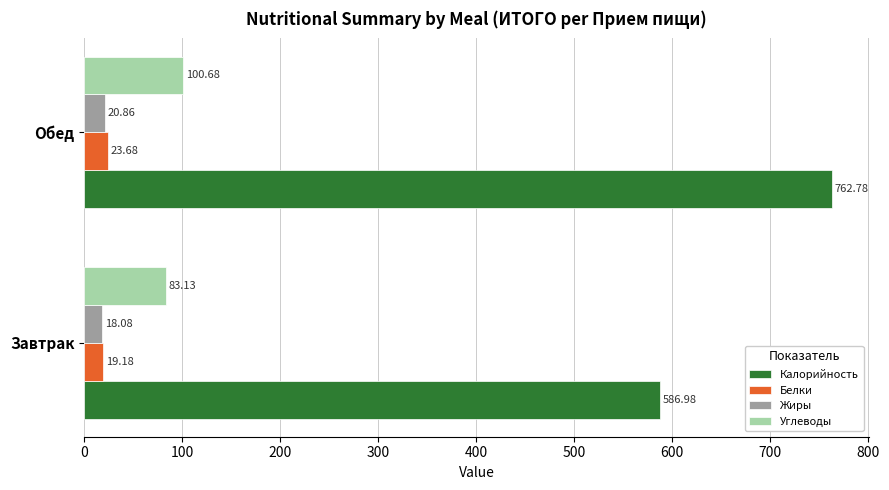

Rank the series by their maximum value, from highest to lowest.

Калорийность, Углеводы, Белки, Жиры